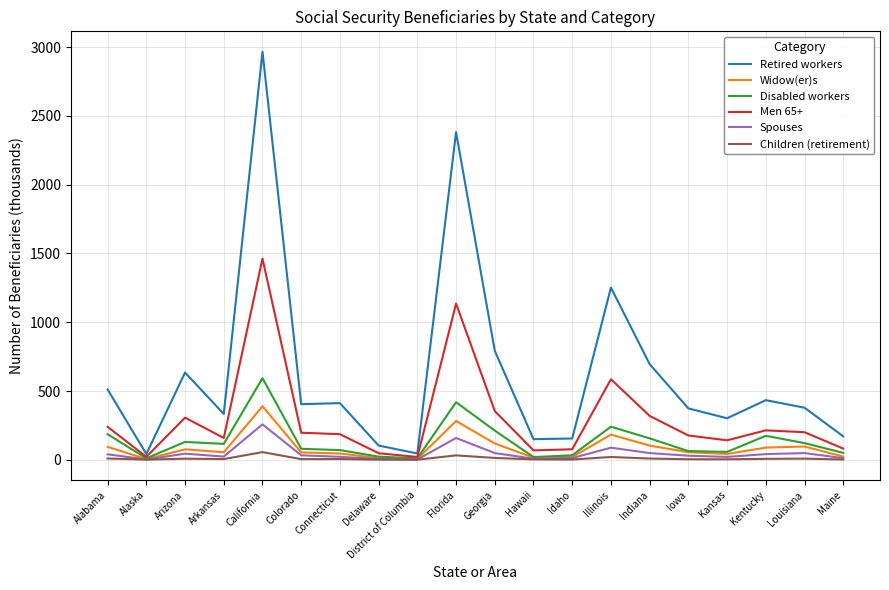

What is the difference between the second highest and second lowest values in the Spouses series?

156.1